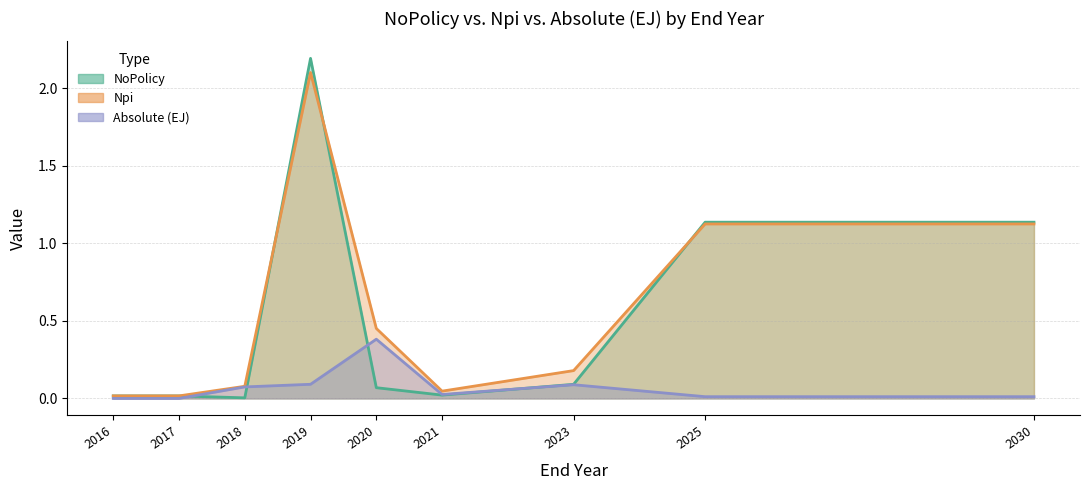

What is the value of the Absolute_EJ point at the 5th from the left?

0.4